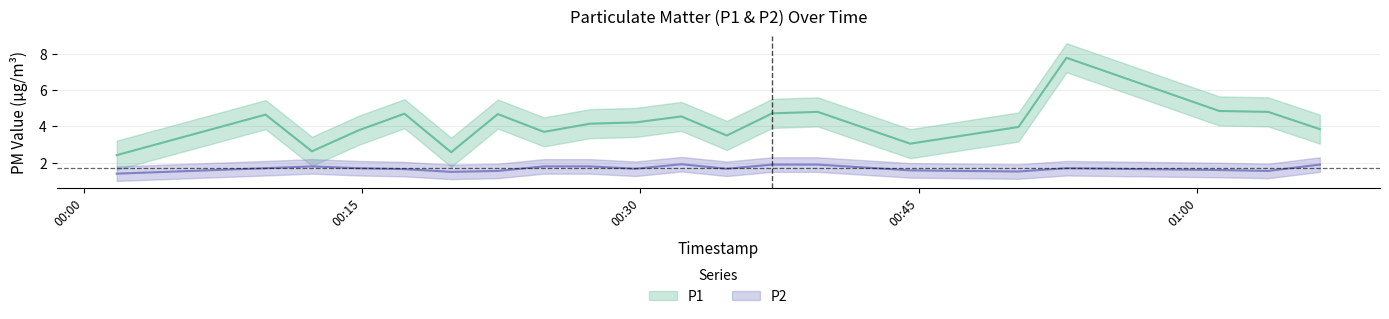

Reading left to right, transcribe all the data shown in this chart.

P1: 2.4	4.7	2.6	3.8	4.7	2.6	4.7	3.7	4.2	4.2	4.5	3.5	4.7	4.8	3.0	4.0	7.8	4.8	4.8	3.9
P2: 1.4	1.7	1.8	1.7	1.6	1.5	1.6	1.8	1.8	1.7	1.9	1.7	1.9	1.9	1.6	1.5	1.7	1.6	1.6	1.9